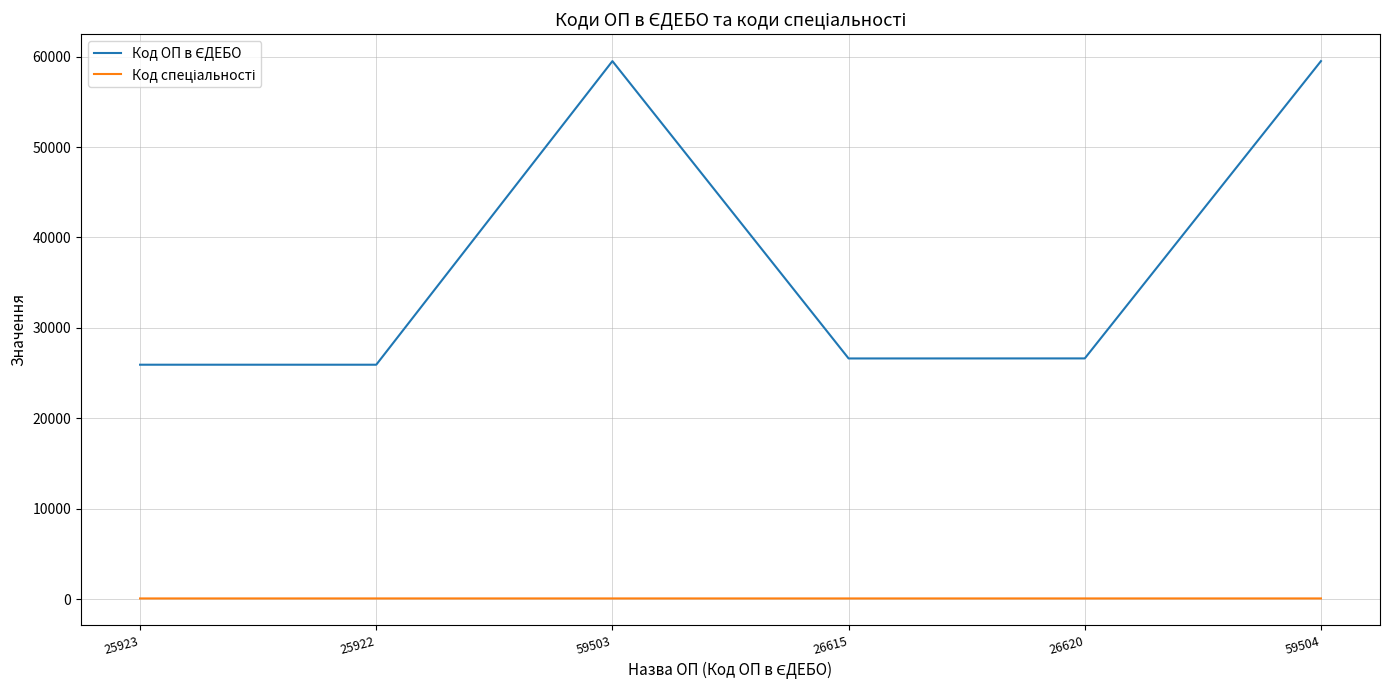

Which category has the lowest value in the Код ОП в ЄДЕБО series?

25922